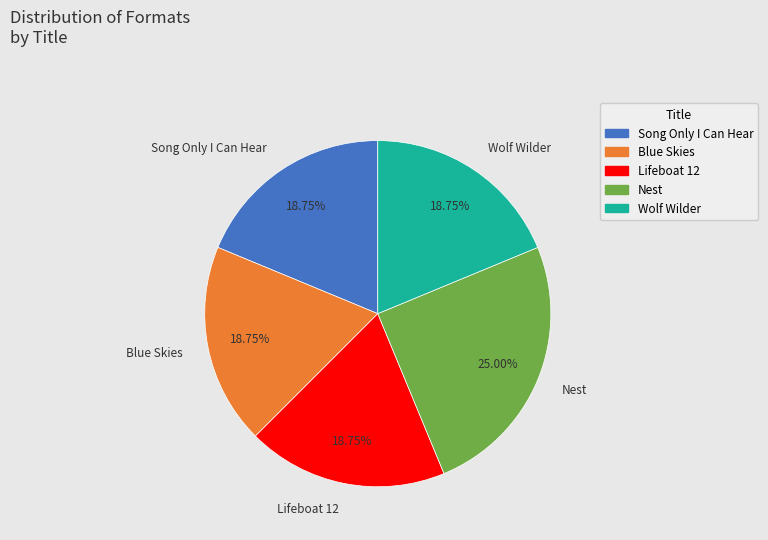

What is the ratio of the value at Song Only I Can Hear to the value at Lifeboat 12?

1.0